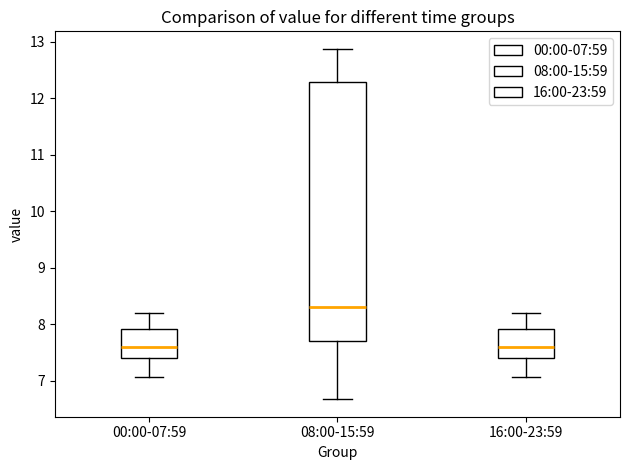

Reading left to right, read every box against the y-axis: the position of its median line, the range the box covers, and the ends of its whiskers. The values are not printed on the chart, so give them approximately, as read against the axis.

00:00-07:59: median 7.6, box 7.4 to 7.9, whiskers 7.1 to 8.2
08:00-15:59: median 8.3, box 7.7 to 12.3, whiskers 6.7 to 12.9
16:00-23:59: median 7.6, box 7.4 to 7.9, whiskers 7.1 to 8.2